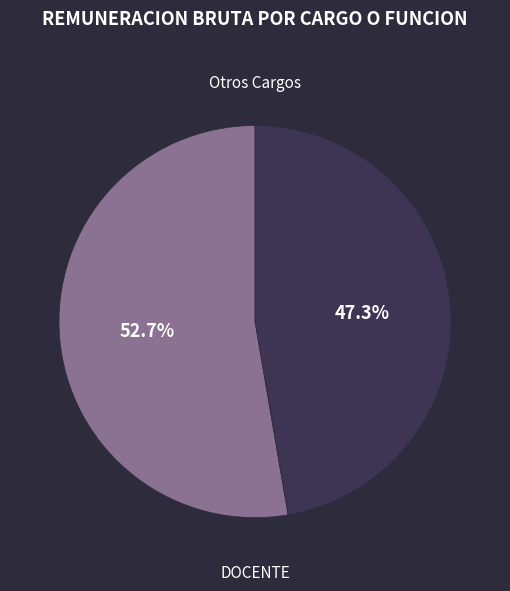

Which has a higher value, DOCENTE or Otros Cargos?

Otros Cargos